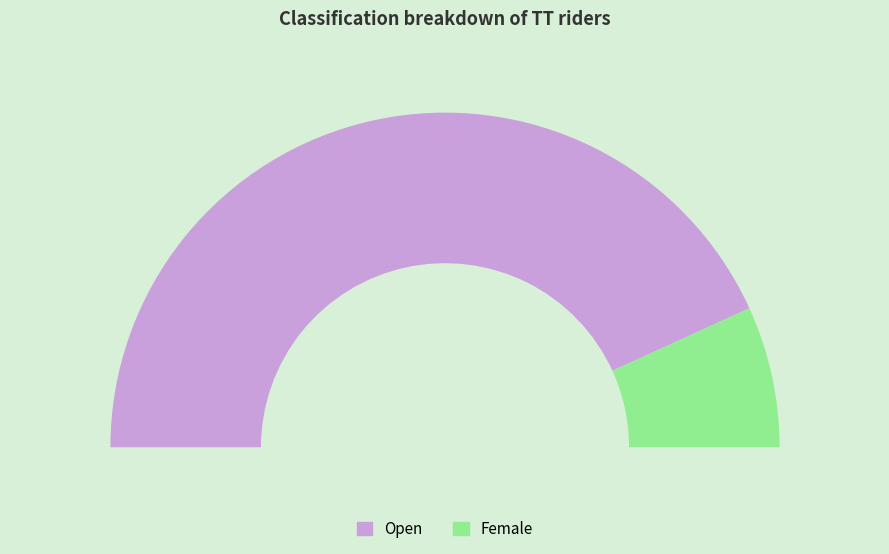

Is there a majority slice in this chart?

Yes